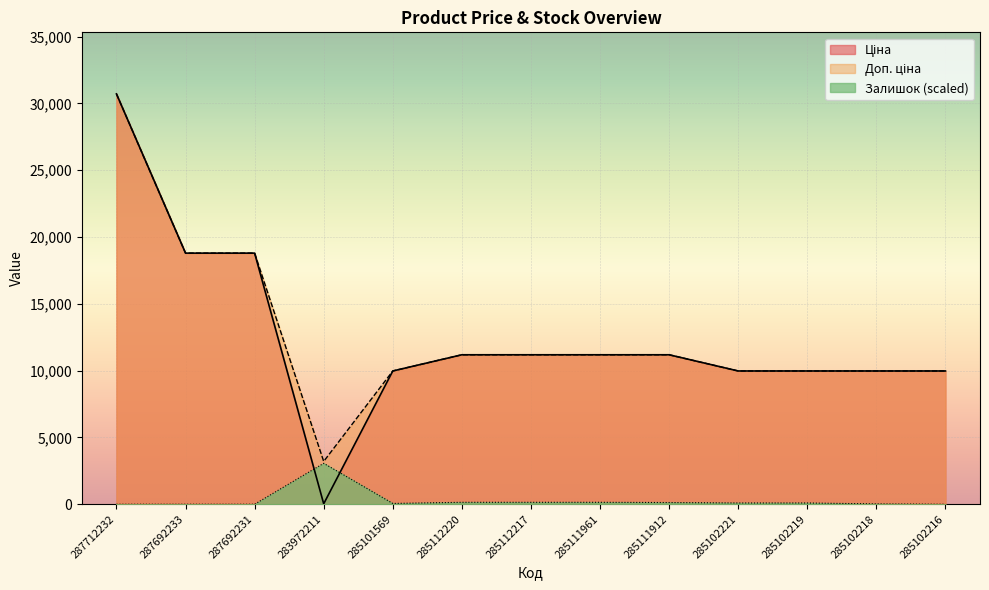

What is the maximum value for Доп. ціна?

30717.1